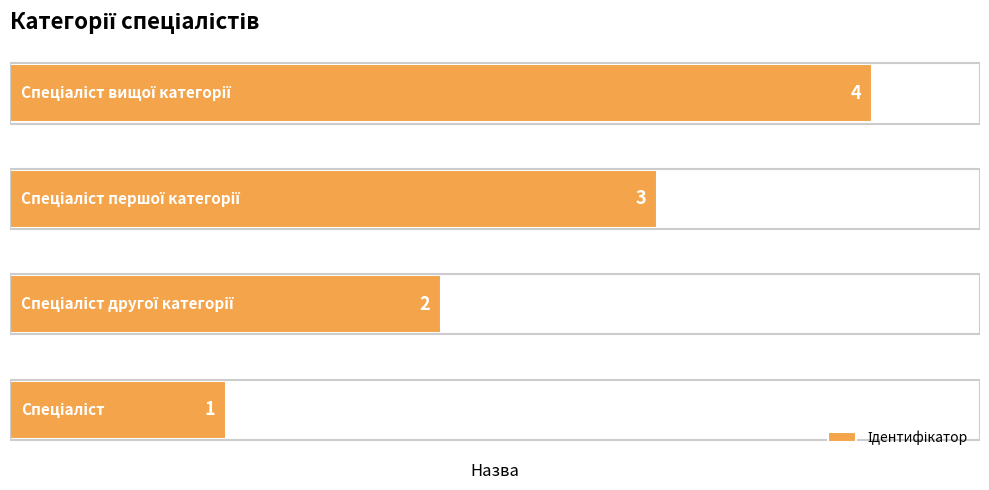

How many values are below 3?

2